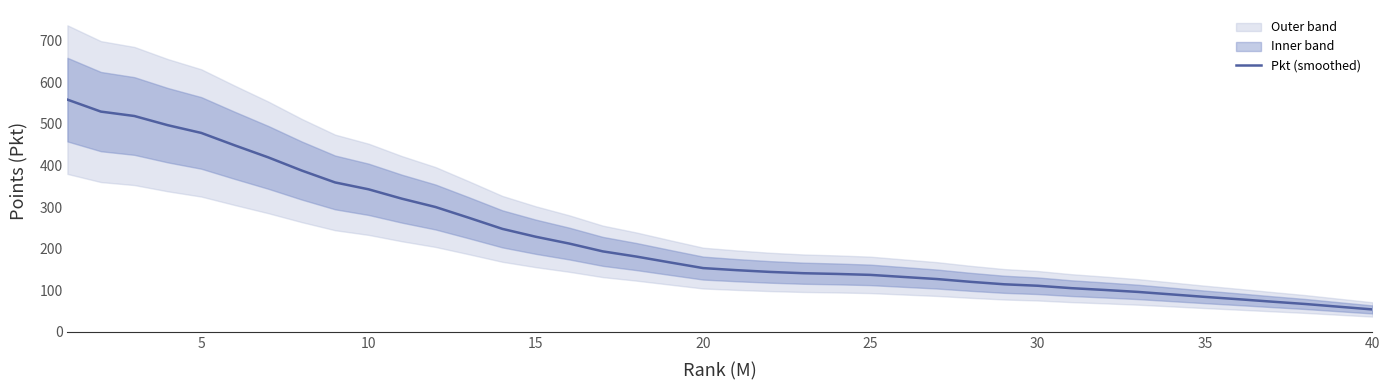

What is the minimum value for Pkt (smoothed)?

53.9